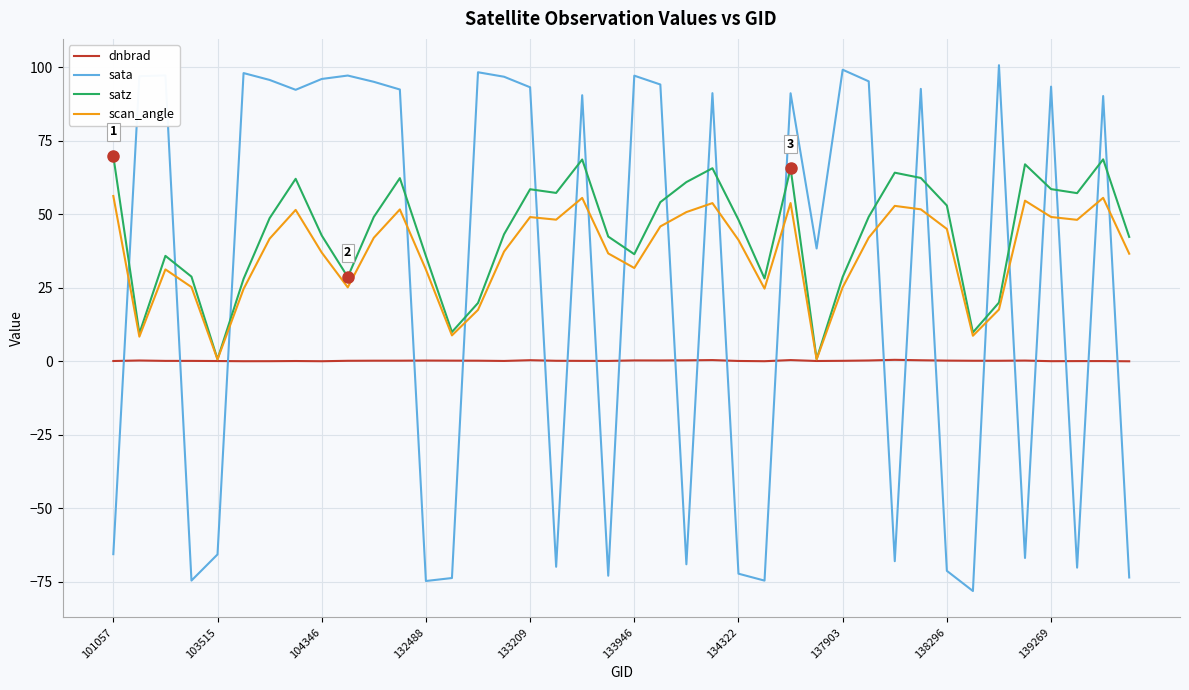

How many interior local valleys does the sata series have?

12